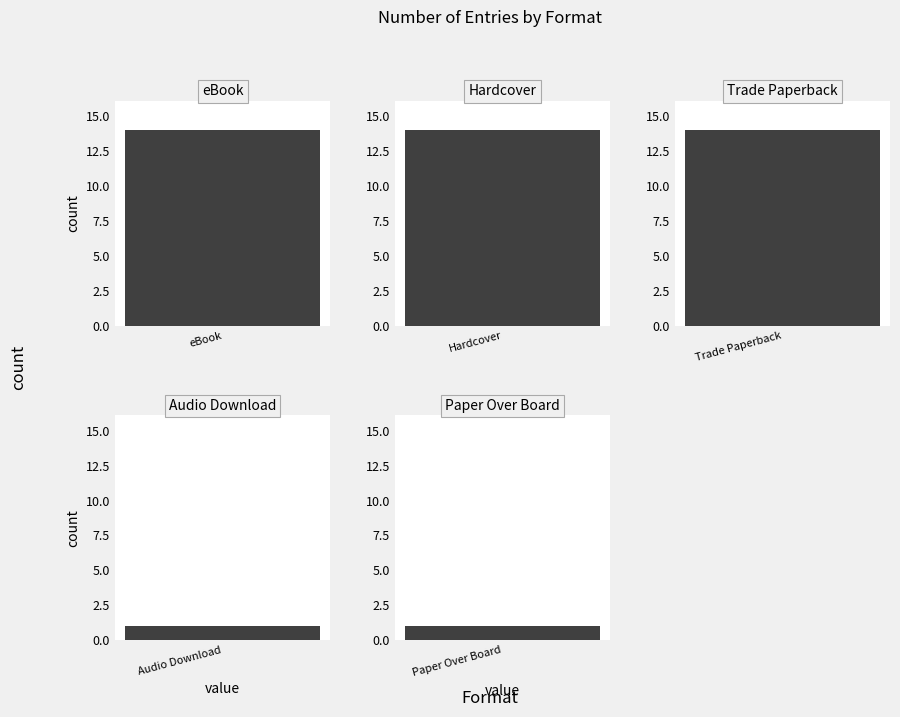

What is the minimum value shown in the chart?

1